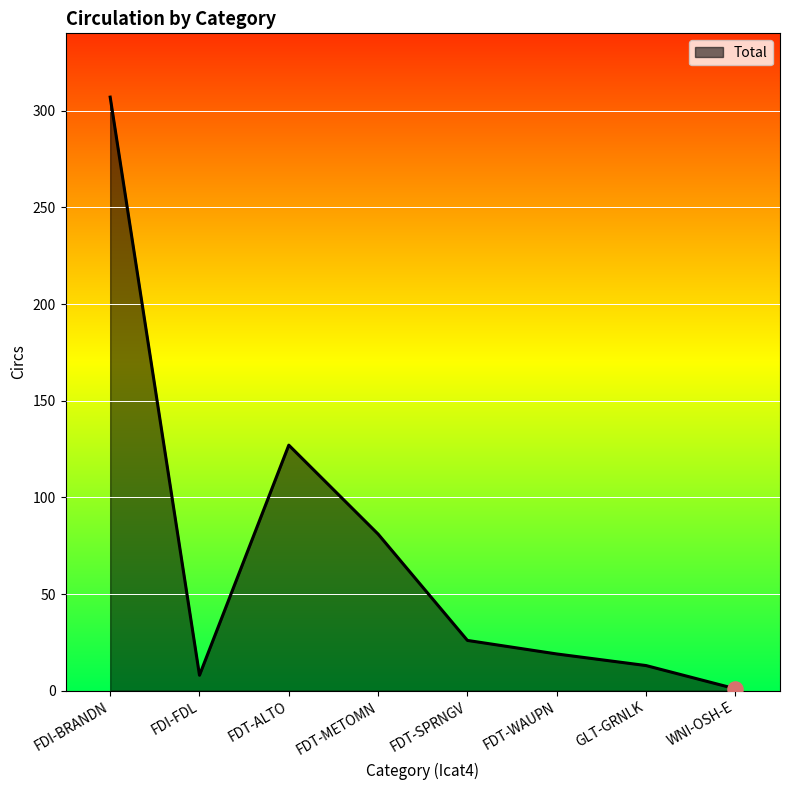

Which has a higher value, FDT-WAUPN or FDT-METOMN?

FDT-METOMN